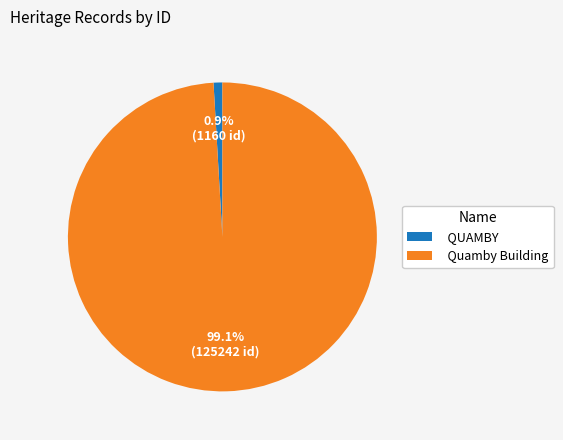

What percentage is the QUAMBY slice, to the nearest percent?

1%